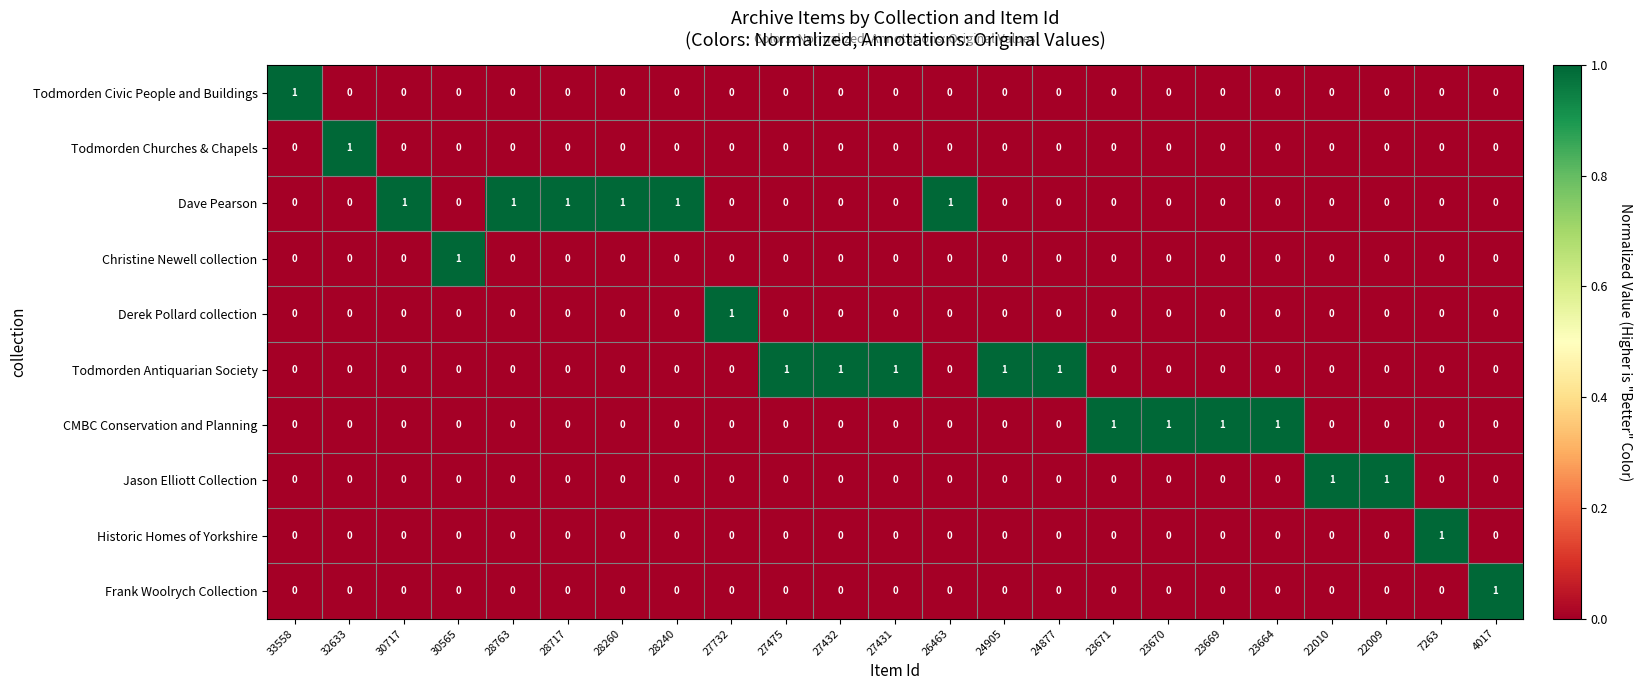

What is the total value across all series at 30565?

1